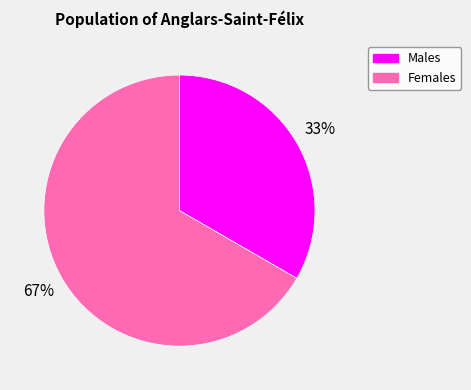

Approximately how many times larger is the value at Females compared to Males?

2.0